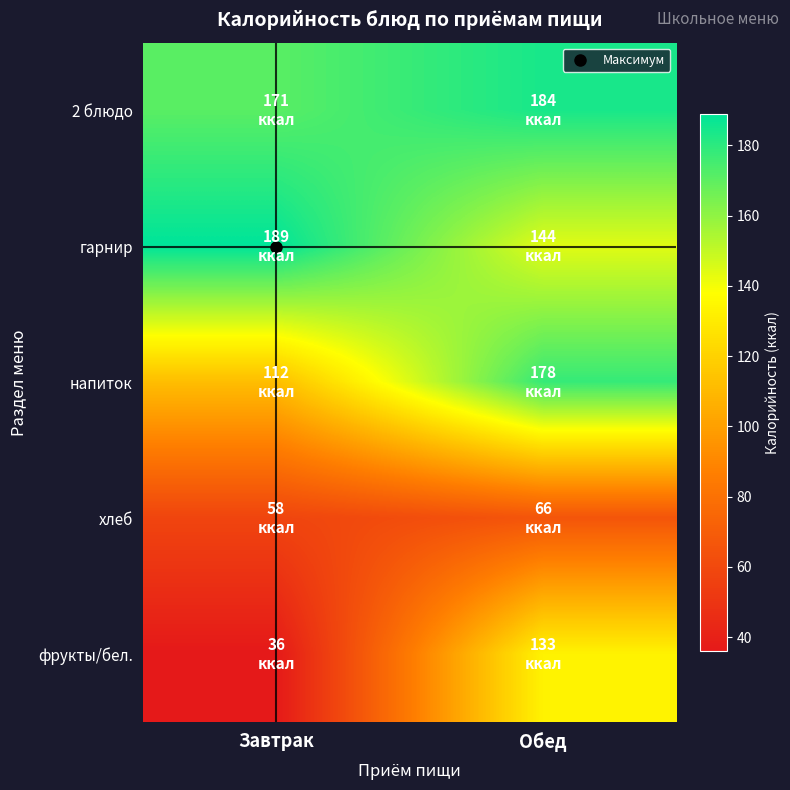

Reading left to right, what are all the values shown in this chart?

2 блюдо: Завтрак=171	Обед=184
гарнир: Завтрак=189	Обед=144
напиток: Завтрак=112	Обед=178
хлеб: Завтрак=58	Обед=66
фрукты/бел.: Завтрак=36	Обед=133